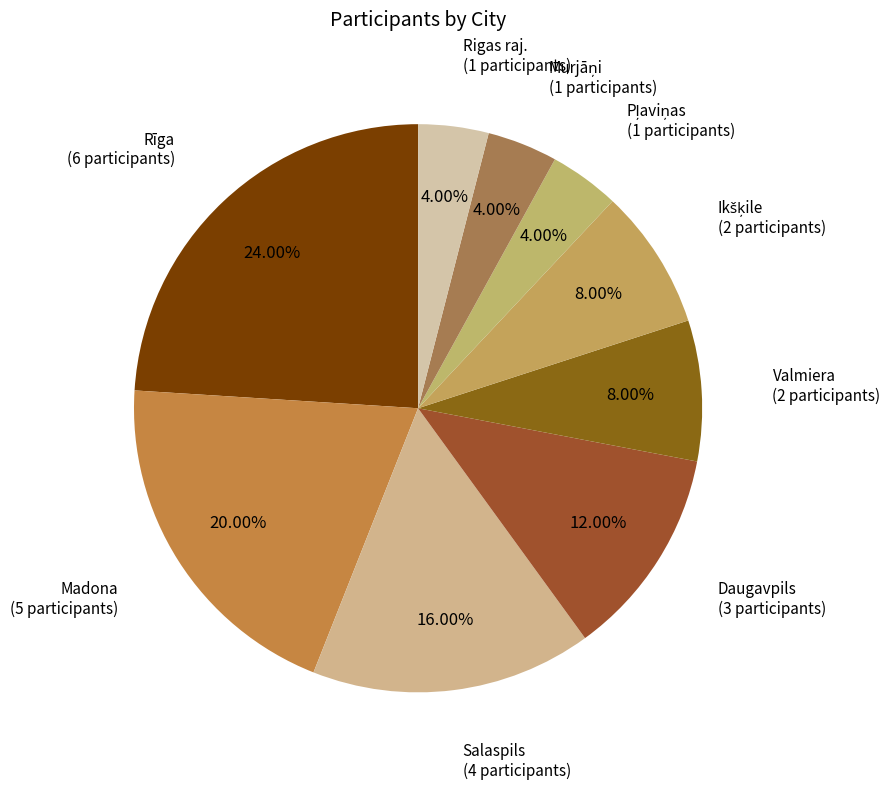

To the nearest percent, what is the combined percentage of Rigas raj. and Rīga?

28%